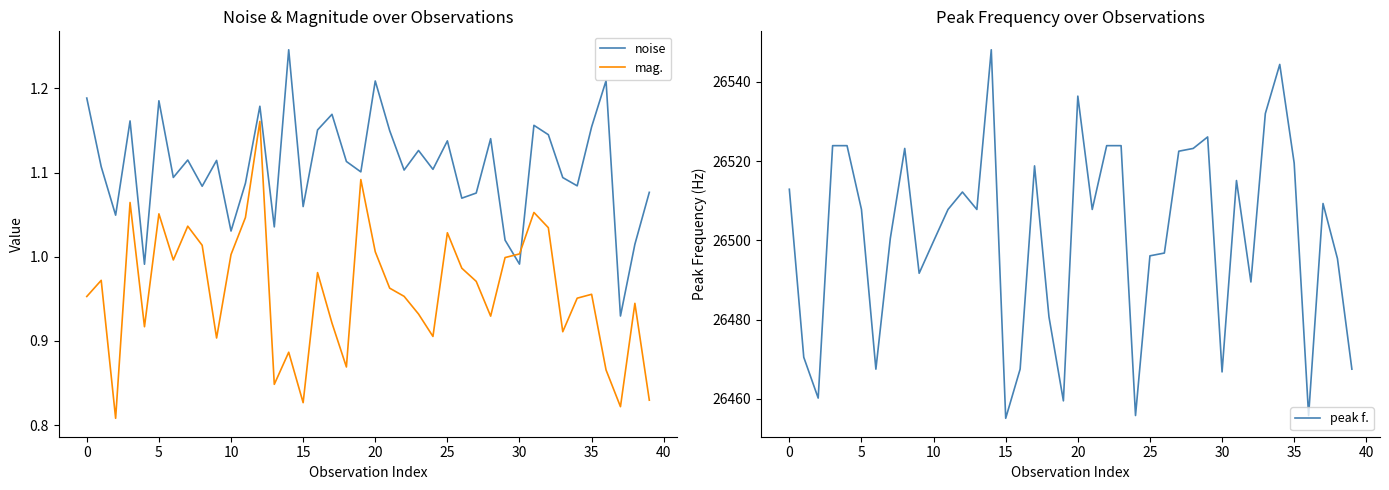

Reading right to left, list all the values displayed in this chart.

noise: 1.1	1.0	0.9	1.2	1.2	1.1	1.1	1.1	1.2	1.0	1.0	1.1	1.1	1.1	1.1	1.1	1.1	1.1	1.1	1.2	1.1	1.1	1.2	1.2	1.1	1.2	1.0	1.2	1.1	1.0	1.1	1.1	1.1	1.1	1.2	1.0	1.2	1.0	1.1	1.2
mag.: 0.8	0.9	0.8	0.9	1.0	1.0	0.9	1.0	1.1	1.0	1.0	0.9	1.0	1.0	1.0	0.9	0.9	1.0	1.0	1.0	1.1	0.9	0.9	1.0	0.8	0.9	0.8	1.2	1.0	1.0	0.9	1.0	1.0	1.0	1.1	0.9	1.1	0.8	1.0	1.0
peak f.: 26467.5	26495.4	26509.3	26455.8	26519.5	26544.4	26532.0	26489.5	26515.1	26466.8	26526.1	26523.2	26522.5	26496.8	26496.1	26455.8	26523.9	26523.9	26507.8	26536.4	26459.5	26480.7	26518.8	26467.5	26455.1	26548.1	26507.8	26512.2	26507.8	26499.8	26491.7	26523.2	26500.5	26467.5	26507.8	26523.9	26523.9	26460.2	26470.5	26512.9